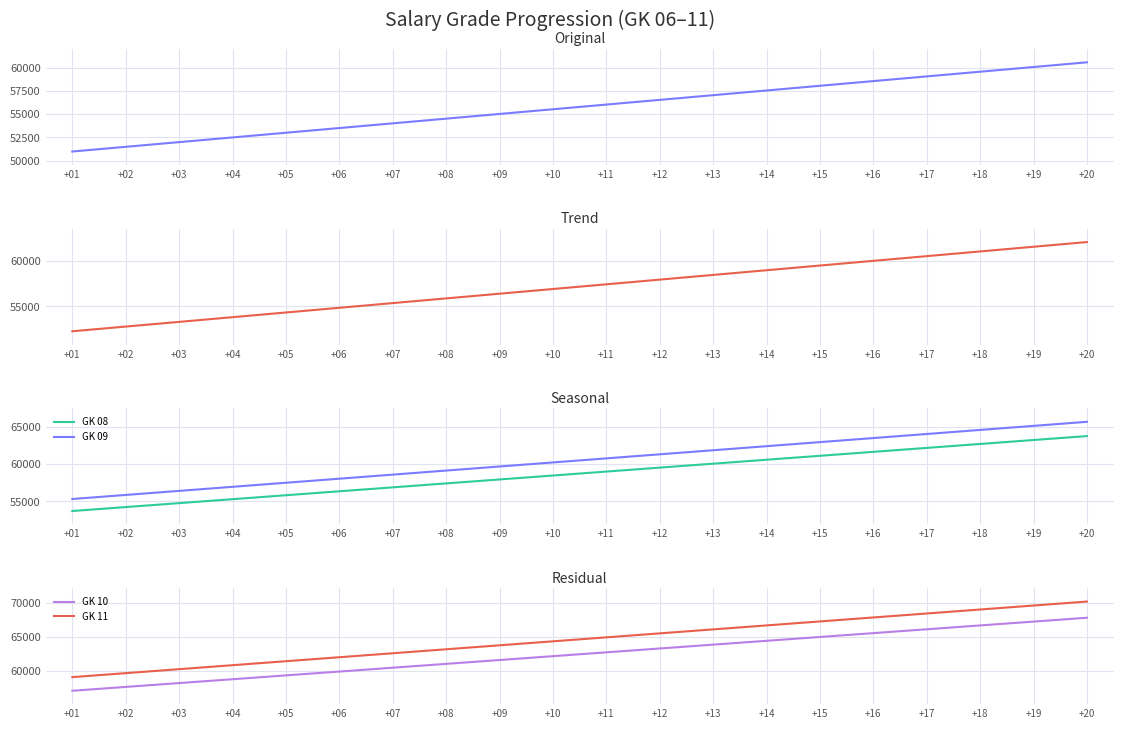

What is the value of the GK 09 point at the 19th from the left?

65193.1